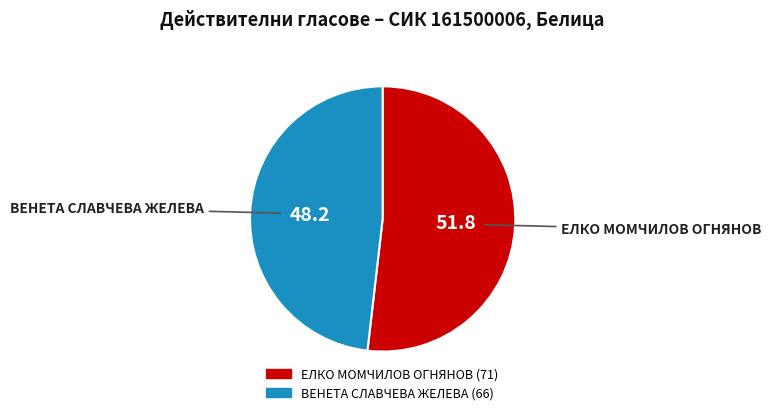

How many segments does this pie chart have?

2